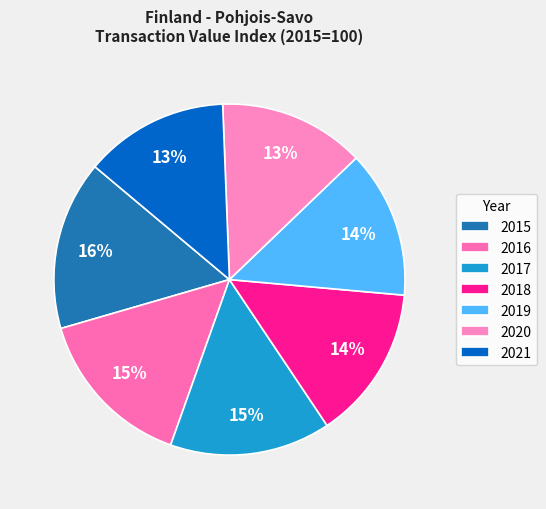

To the nearest percent, what percentage of the pie is 2016?

15%